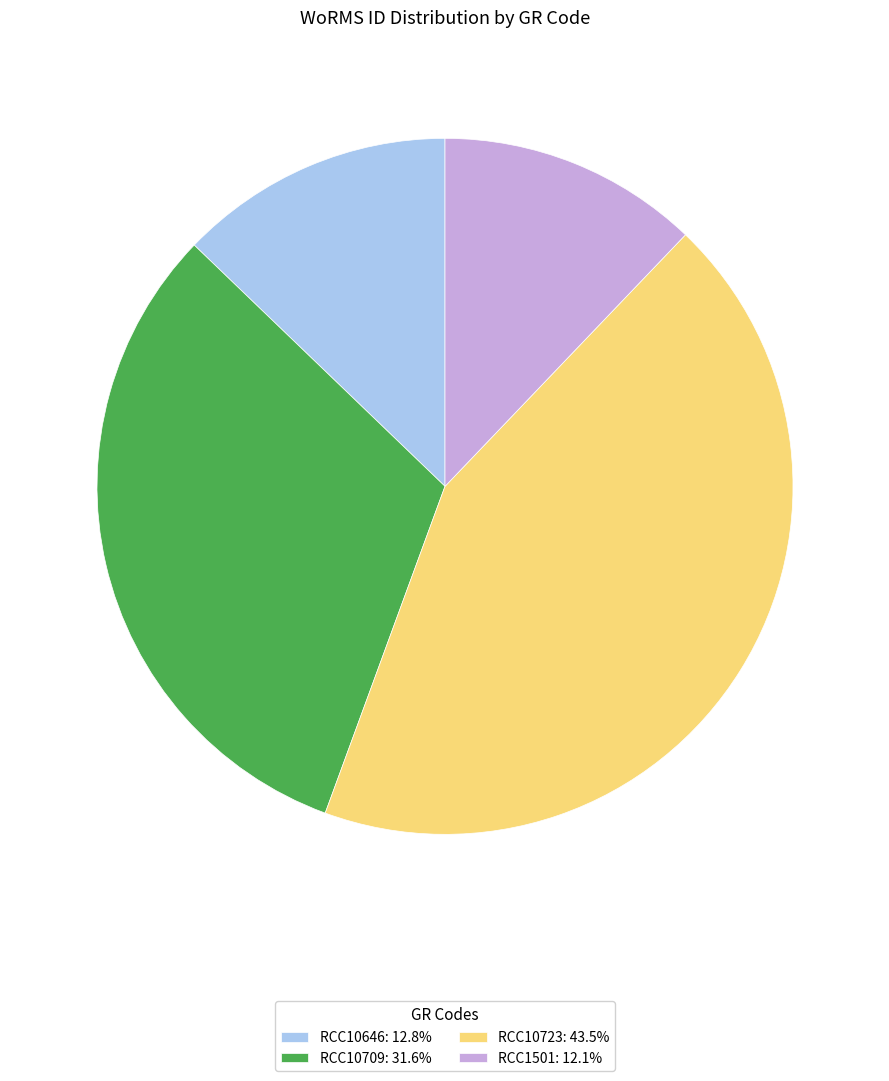

Is the sum of RCC1501: 12.1% and RCC10709: 31.6% greater than half?

No